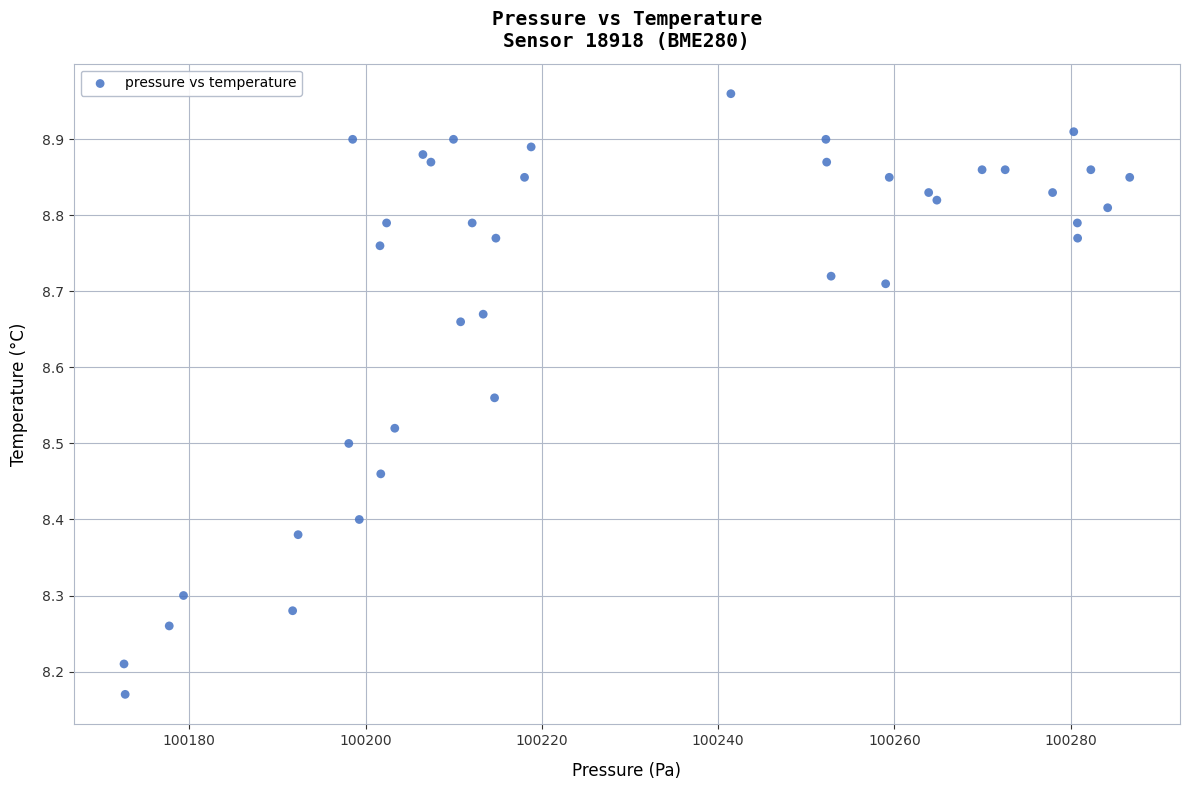

What is the range of X values (max minus min)?

114.1